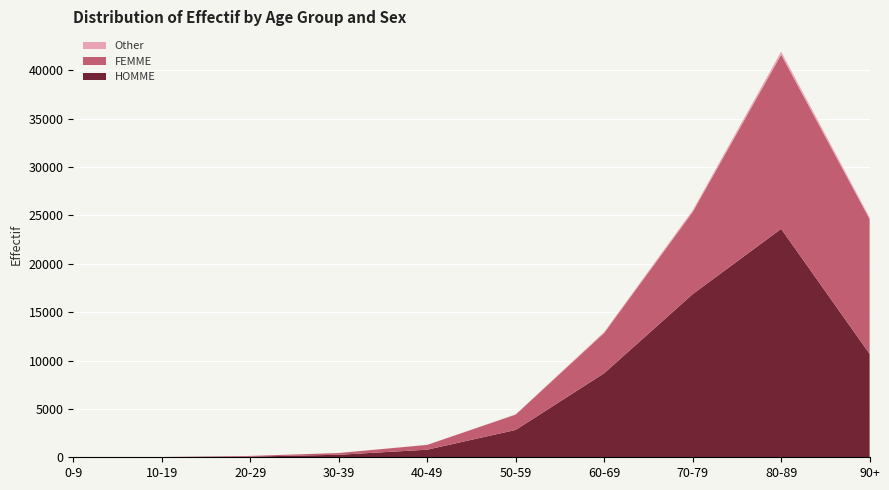

Reading left to right, extract all data points from this chart.

HOMME: 16	14	71	261	784	2828	8689	16864	23614	10689
FEMME: 13	13	70	178	498	1586	4170	8498	18016	13935
Other: 1	1	0	2	10	31	97	171	309	179